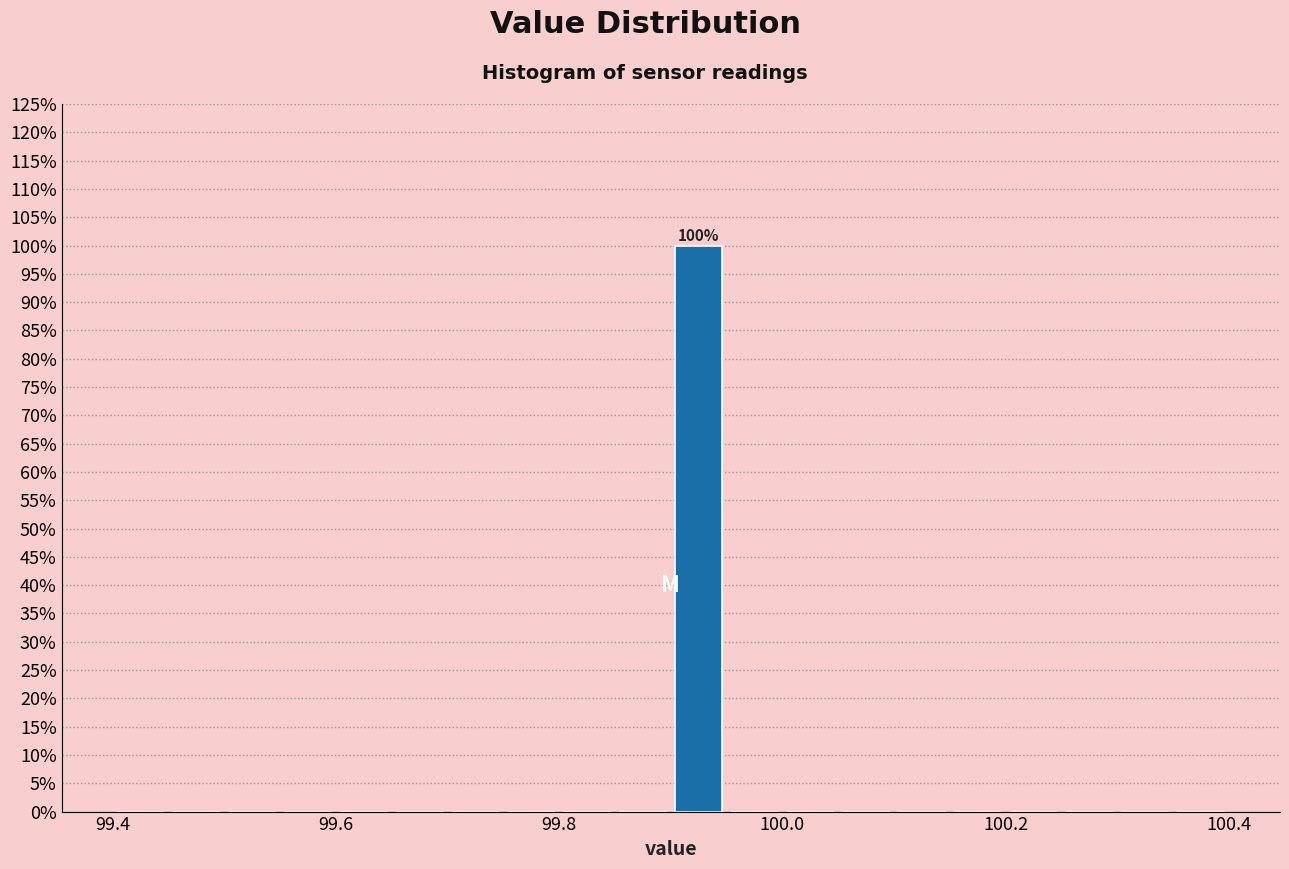

Read against the x-axis, roughly where is the centre of the tallest bar?

99.92